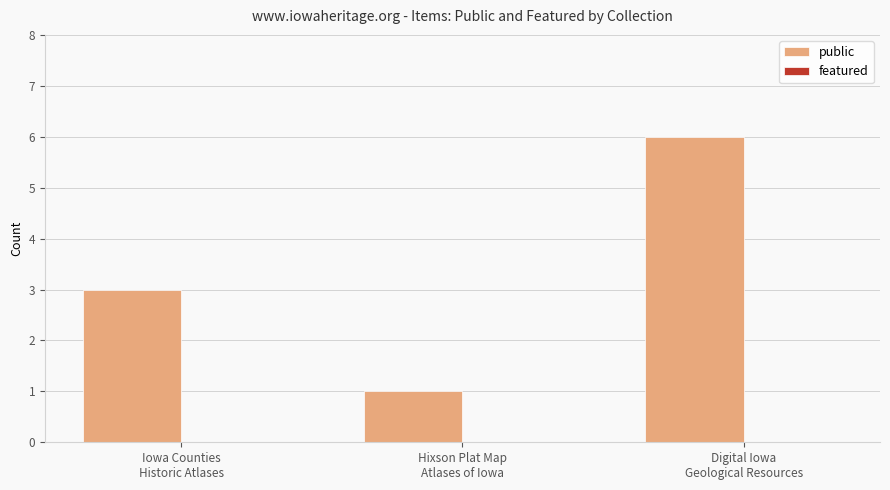

What is the label of the 3rd bar from the left?

Digital Iowa
Geological Resources